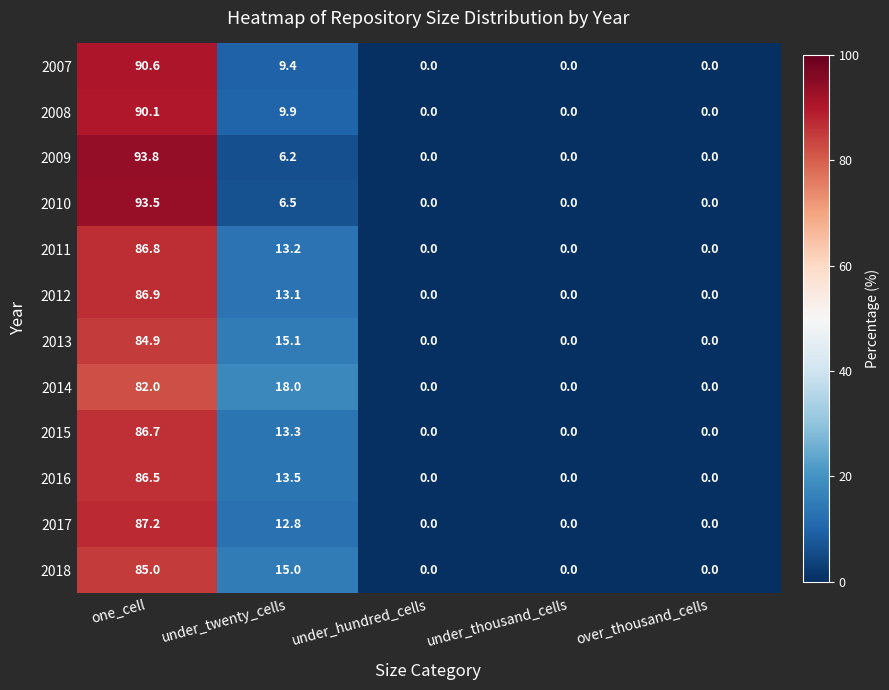

The value of 2008 at under_thousand_cells is 0.0. True or false?

True